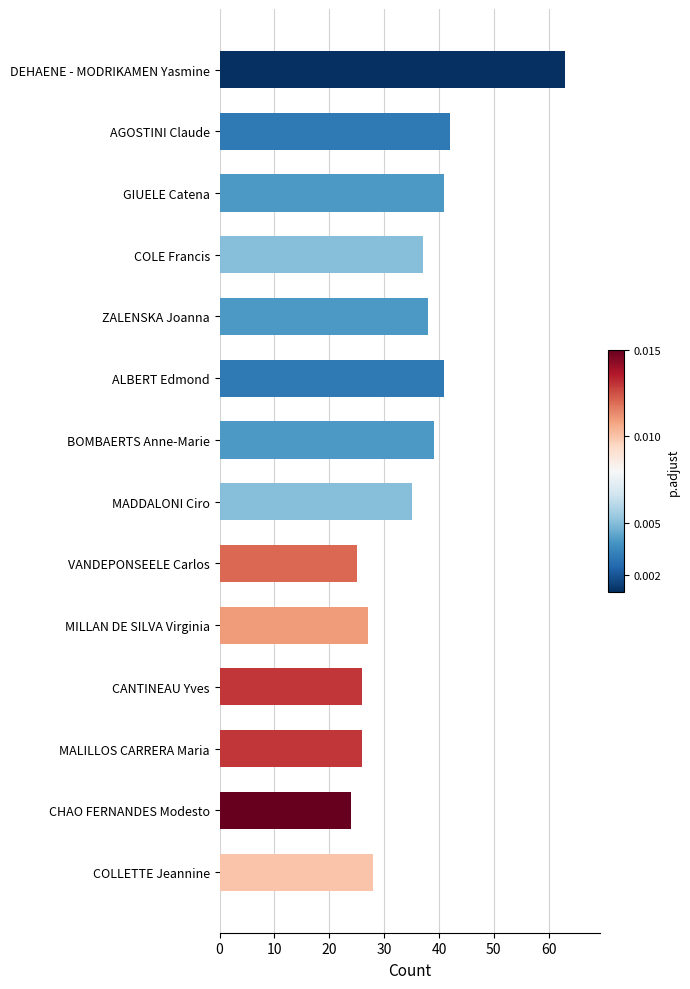

Which has a higher value, AGOSTINI Claude or CANTINEAU Yves?

AGOSTINI Claude